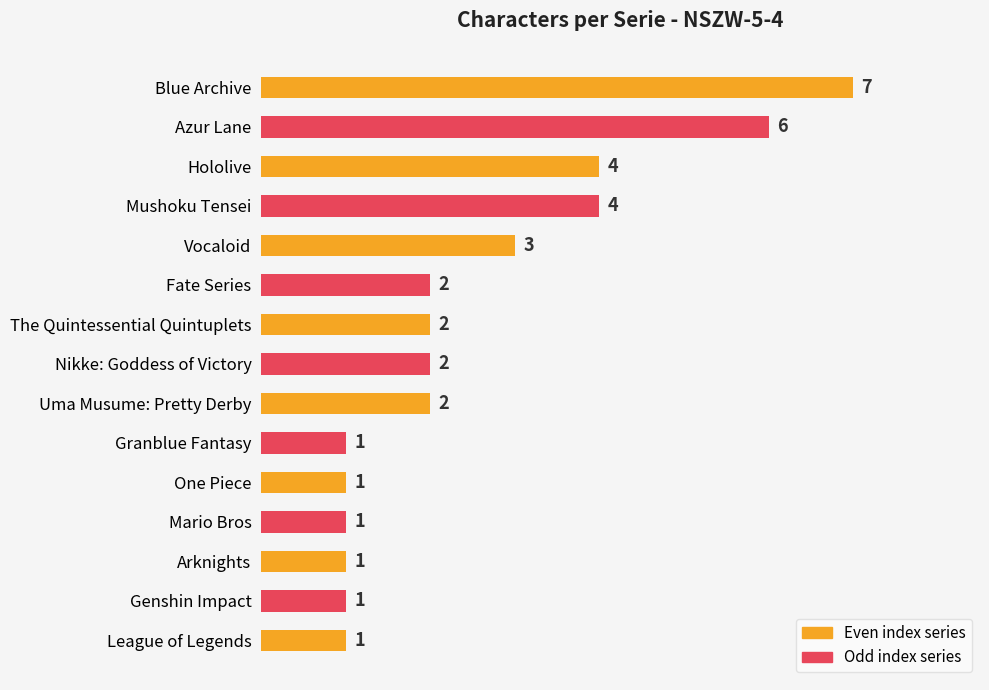

Are the bars grouped side by side (vs. stacked)?

No